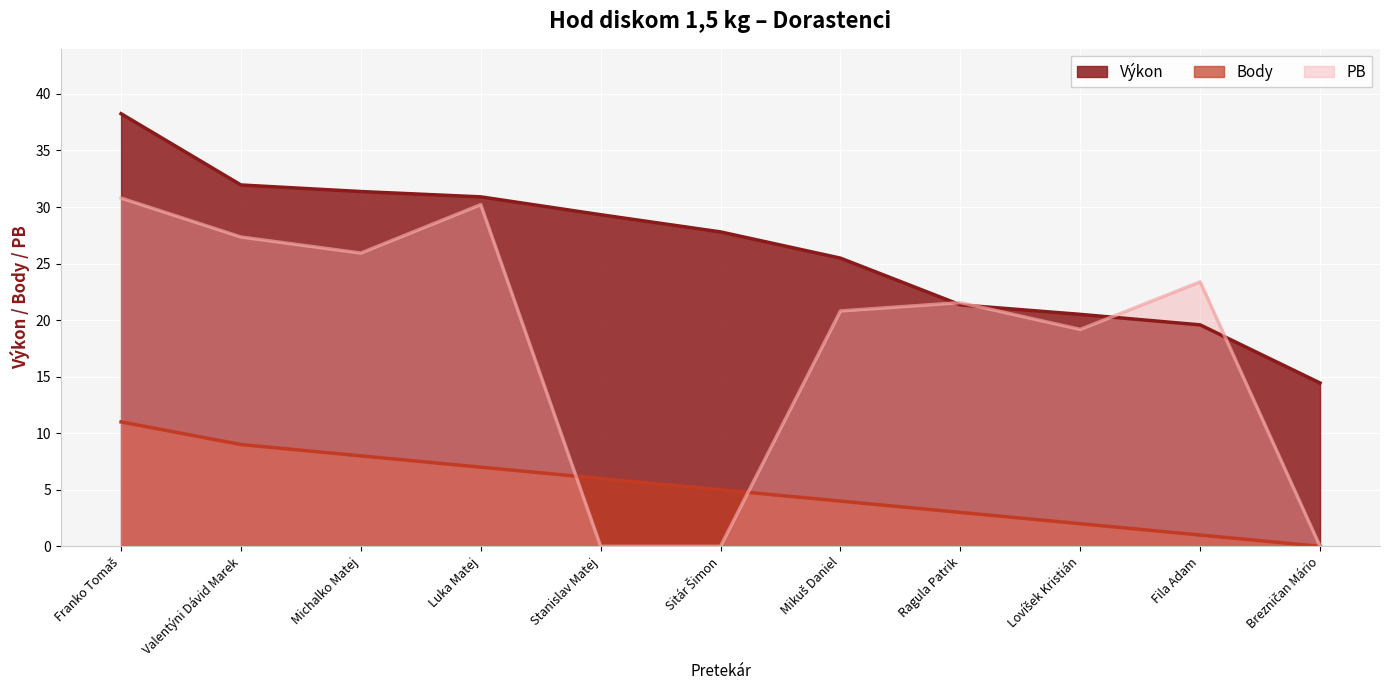

Reading left to right, what are all the values shown in this chart?

Výkon: Franko Tomaš=38.2	Valentýni Dávid Marek=31.9	Michalko Matej=31.4	Luka Matej=30.9	Stanislav Matej=29.3	Sitár Šimon=27.8	Mikuš Daniel=25.5	Ragula Patrik=21.4	Lovíšek Kristián=20.5	Fila Adam=19.6	Brezničan Mário=14.4
Body: Franko Tomaš=11.0	Valentýni Dávid Marek=9.0	Michalko Matej=8.0	Luka Matej=7.0	Stanislav Matej=6.0	Sitár Šimon=5.0	Mikuš Daniel=4.0	Ragula Patrik=3.0	Lovíšek Kristián=2.0	Fila Adam=1.0	Brezničan Mário=0.0
PB: Franko Tomaš=30.8	Valentýni Dávid Marek=27.4	Michalko Matej=25.9	Luka Matej=30.2	Stanislav Matej=0.0	Sitár Šimon=0.0	Mikuš Daniel=20.8	Ragula Patrik=21.6	Lovíšek Kristián=19.2	Fila Adam=23.4	Brezničan Mário=0.0